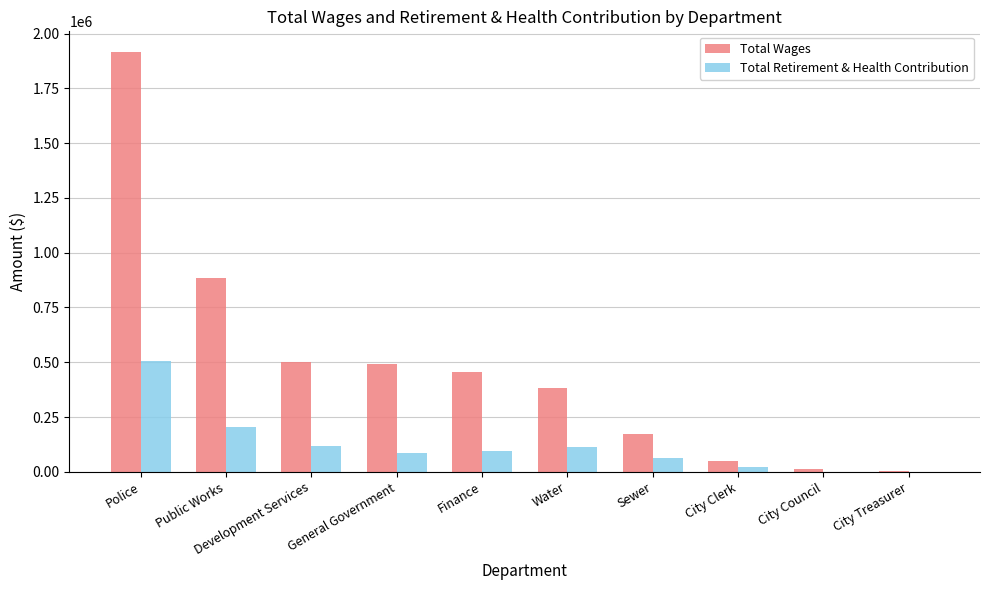

Which series changed the most between Public Works and City Clerk?

Total Wages